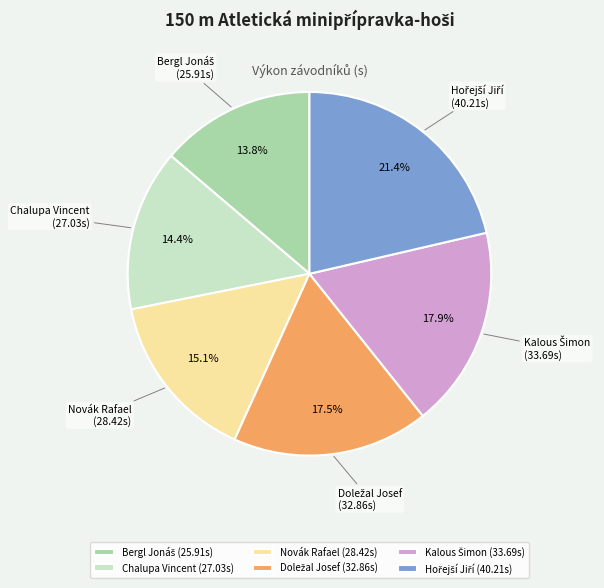

Is there any slice that represents more than half of the pie?

No